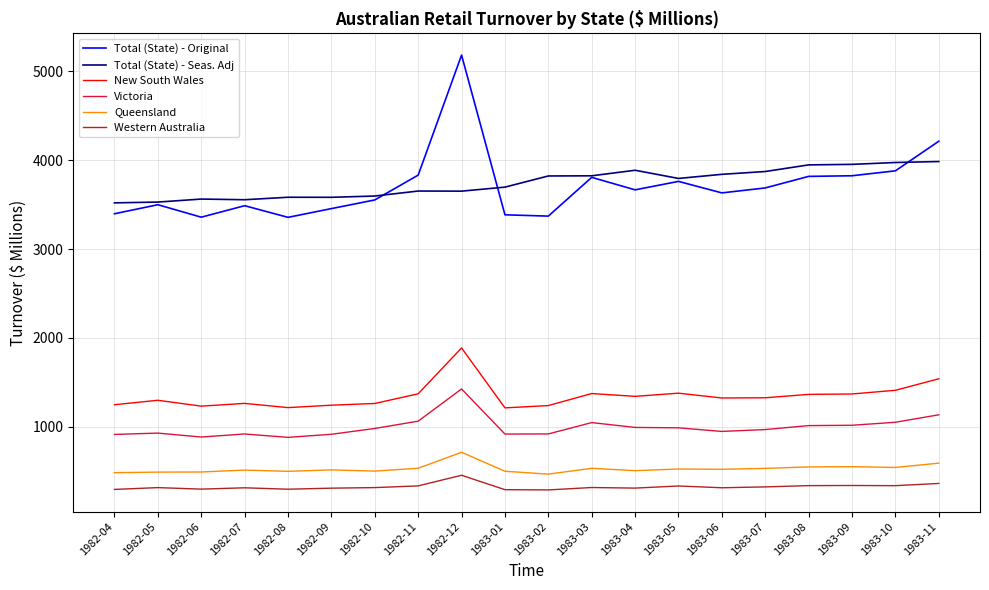

True or false: Western Australia has more than 0 points higher than both neighbors.

True